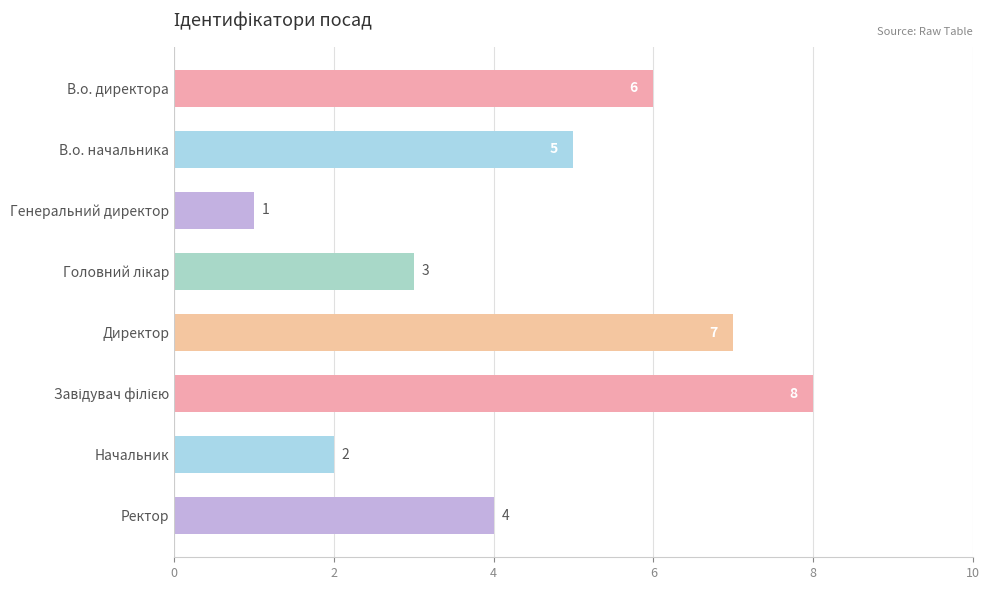

What is the maximum value shown in the chart?

8